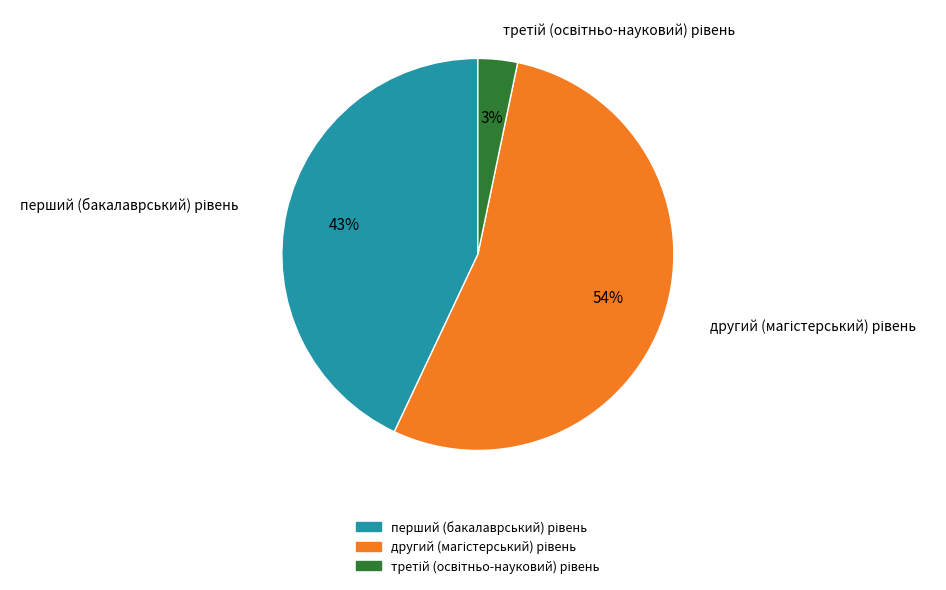

To the nearest percent, what is the average slice percentage?

33%